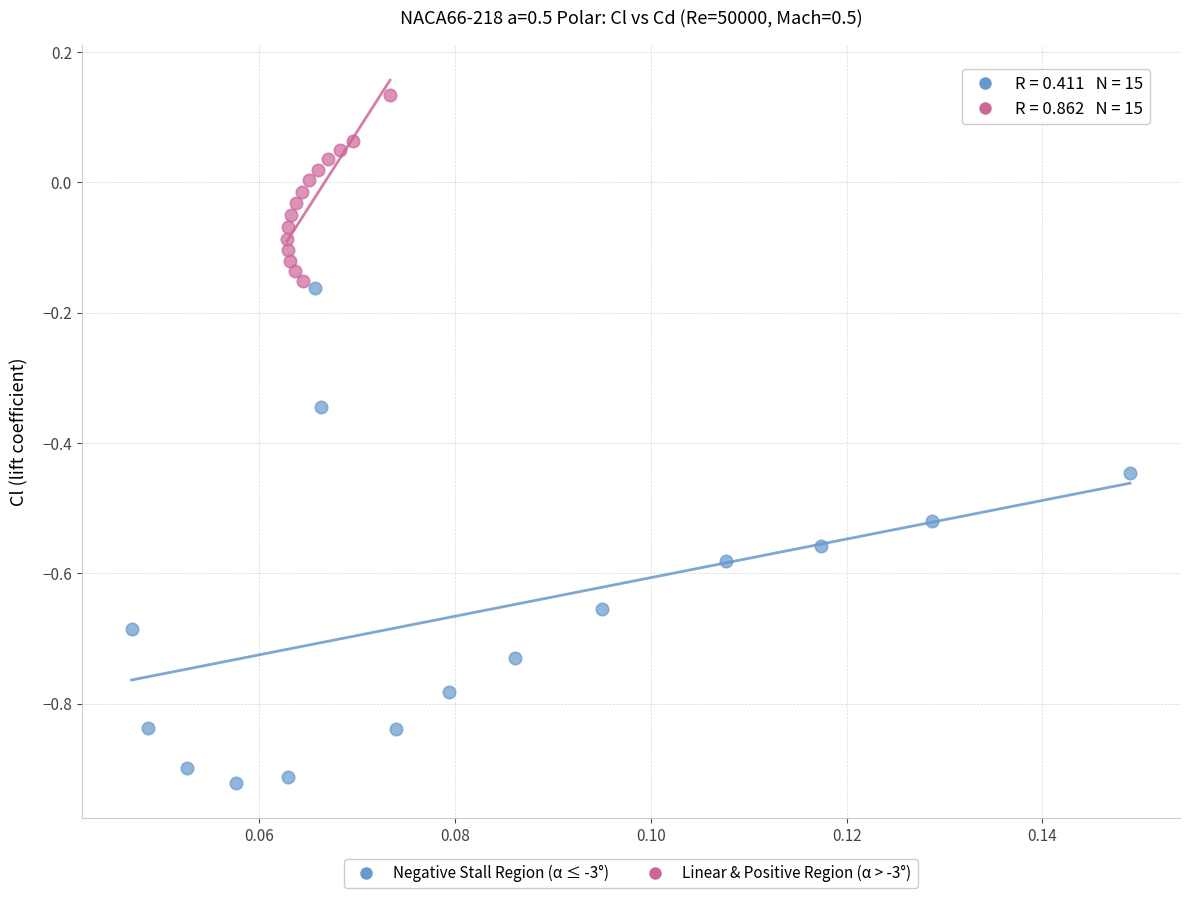

Which series has the widest spread of Y values?

Negative Stall Region (α ≤ -3°)